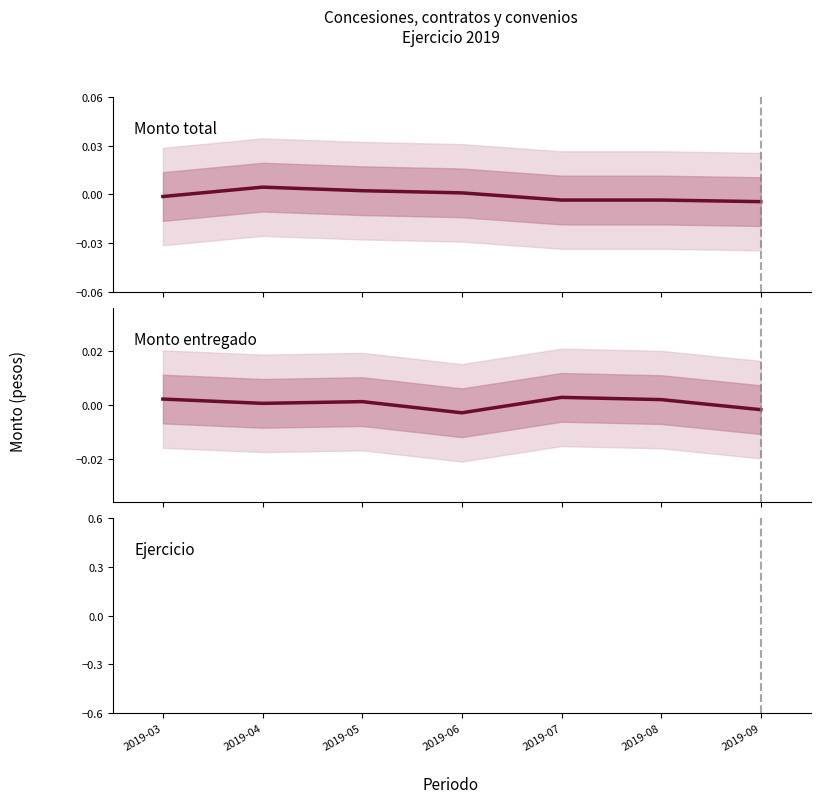

At which label is Monto total closest to 0?

2019-06